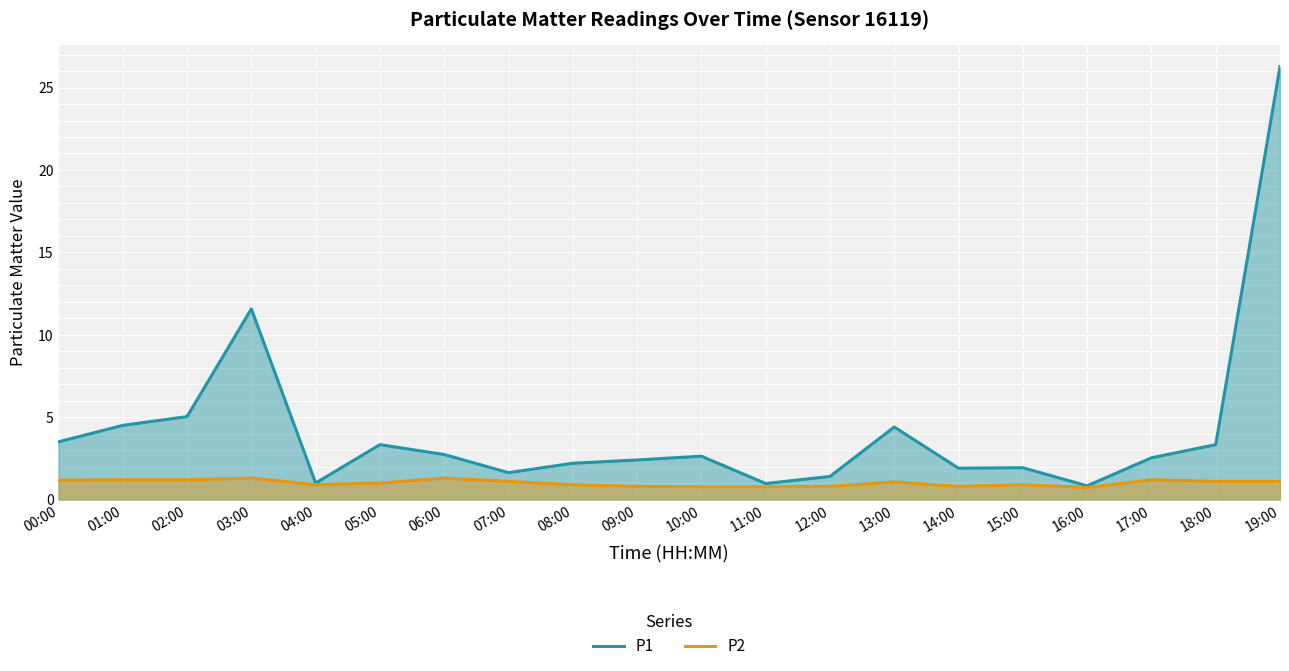

What is the total value across all series at 18:00?

4.4